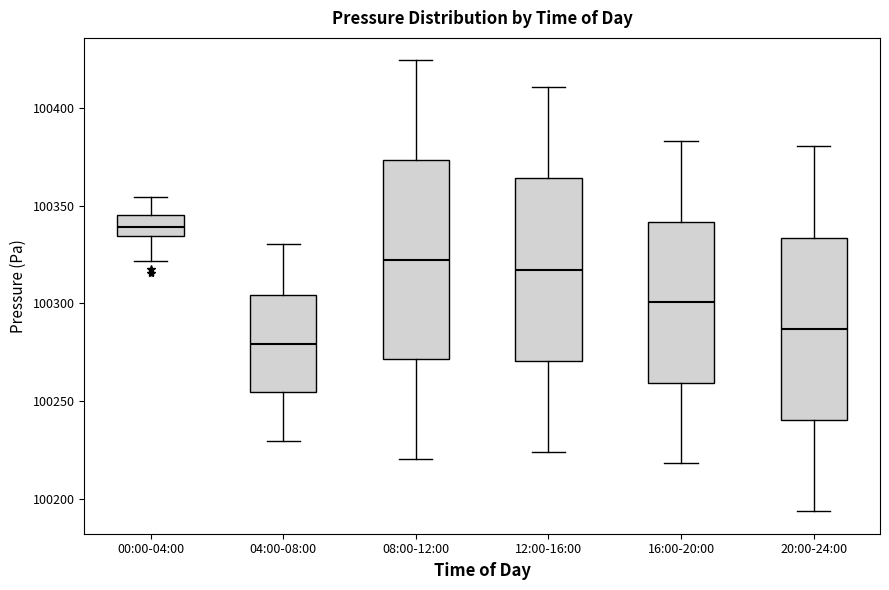

Reading left to right, transcribe this box plot: for each box, give where its median line is, the range the box spans, and where its two whiskers end, as read against the y-axis. The values are not printed on the chart, so give them approximately, as read against the axis.

00:00-04:00: median 100340, box 100335 to 100345, whiskers 100320 to 100355
04:00-08:00: median 100280, box 100255 to 100305, whiskers 100230 to 100330
08:00-12:00: median 100320, box 100270 to 100375, whiskers 100220 to 100425
12:00-16:00: median 100315, box 100270 to 100365, whiskers 100225 to 100410
16:00-20:00: median 100300, box 100260 to 100340, whiskers 100220 to 100385
20:00-24:00: median 100285, box 100240 to 100335, whiskers 100195 to 100380